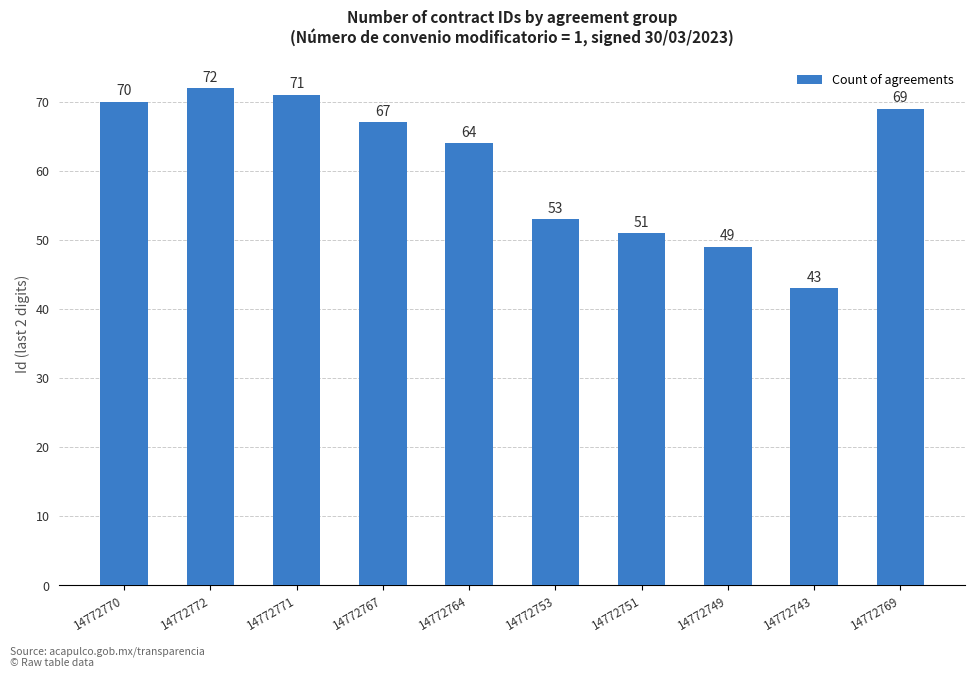

What is the maximum value shown in the chart?

72